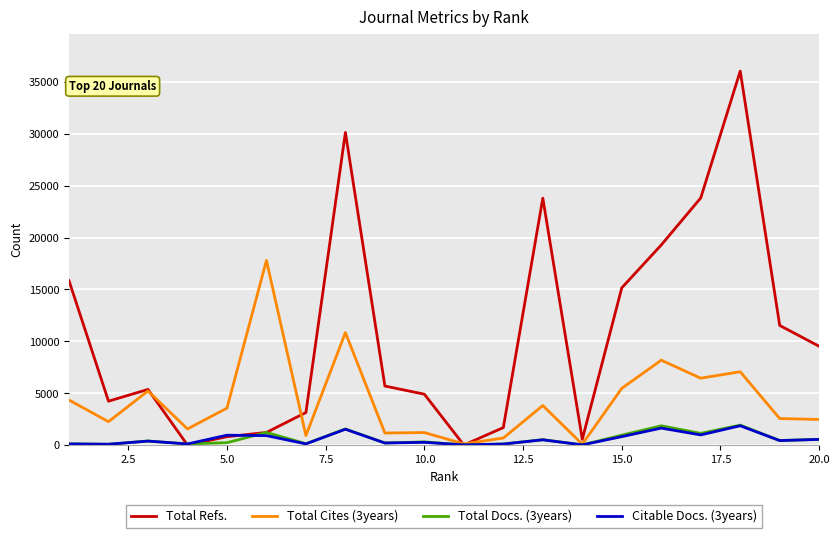

Which series has the largest range (max minus min)?

Total Refs.